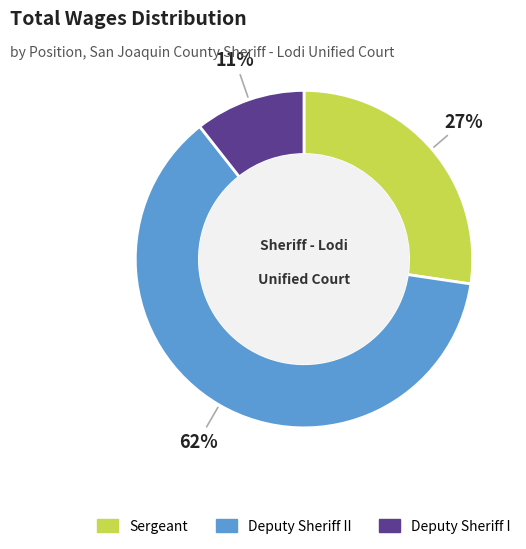

To the nearest percent, what is the average slice percentage?

33%